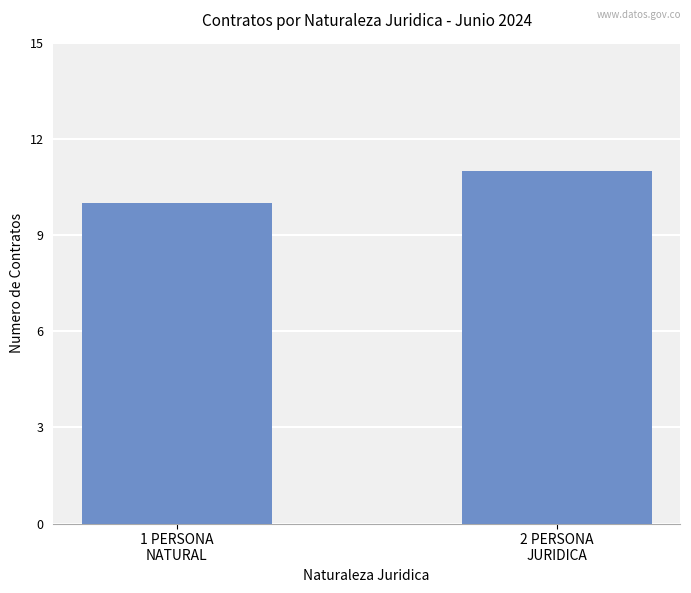

Rank the categories by value from highest to lowest.

2 PERSONA
JURIDICA, 1 PERSONA
NATURAL